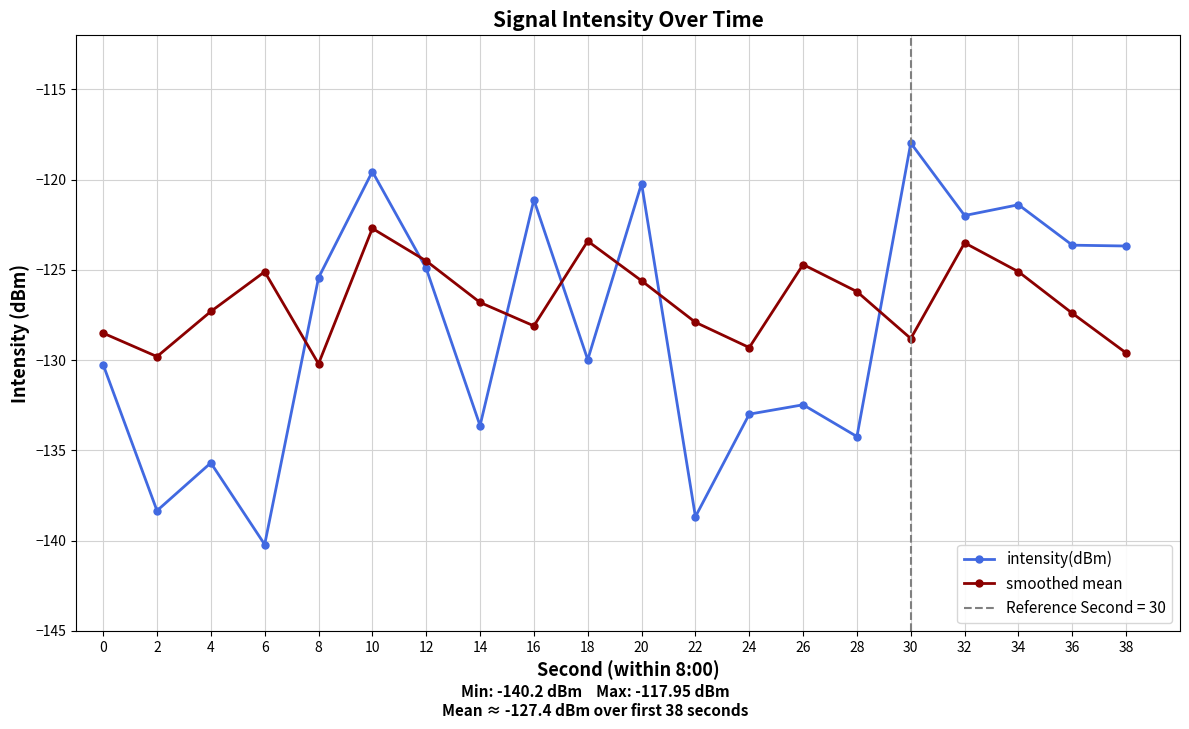

Which series has the largest total across all categories?

smoothed mean